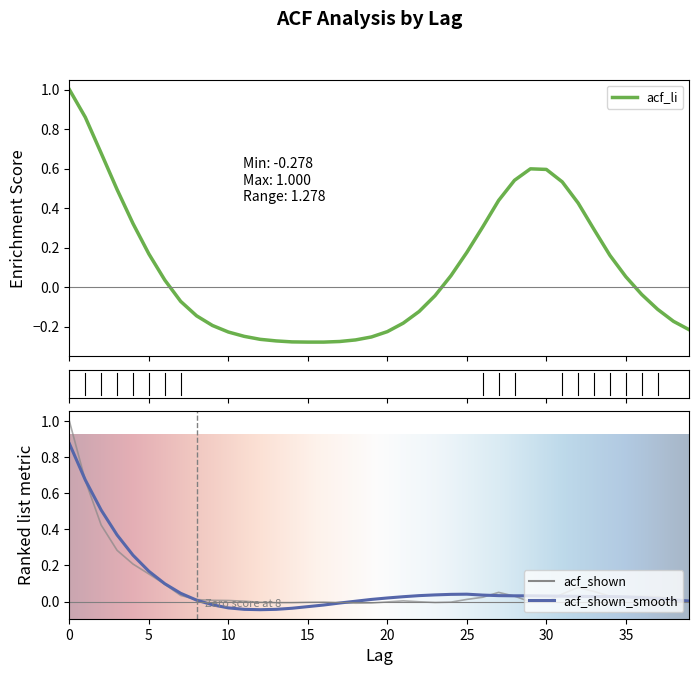

Reading left to right, list all the values displayed in this chart.

acf_li: 0=1.0	1=0.9	2=0.7	3=0.5	4=0.3	5=0.2	6=0.0	7=-0.1	8=-0.1	9=-0.2	10=-0.2	11=-0.2	12=-0.3	13=-0.3	14=-0.3	15=-0.3	16=-0.3	17=-0.3	18=-0.3	19=-0.3	20=-0.2	21=-0.2	22=-0.1	23=-0.0	24=0.1	25=0.2	26=0.3	27=0.4	28=0.5	29=0.6	30=0.6	31=0.5	32=0.4	33=0.3	34=0.2	35=0.1	36=-0.0	37=-0.1	38=-0.2	39=-0.2
acf_shown: 0=1.0	1=0.7	2=0.4	3=0.3	4=0.2	5=0.2	6=0.1	7=0.0	8=0.0	9=0.0	10=0.0	11=0.0	12=-0.0	13=-0.0	14=-0.0	15=-0.0	16=-0.0	17=-0.0	18=-0.0	19=-0.0	20=-0.0	21=0.0	22=-0.0	23=-0.0	24=-0.0	25=0.0	26=0.0	27=0.1	28=0.0	29=-0.0	30=-0.0	31=0.0	32=0.1	33=0.1	34=0.0	35=0.0	36=0.0	37=0.0	38=0.0	39=-0.0
acf_shown_smooth: 0=0.9	1=0.7	2=0.5	3=0.4	4=0.3	5=0.2	6=0.1	7=0.0	8=0.0	9=-0.0	10=-0.0	11=-0.0	12=-0.0	13=-0.0	14=-0.0	15=-0.0	16=-0.0	17=-0.0	18=0.0	19=0.0	20=0.0	21=0.0	22=0.0	23=0.0	24=0.0	25=0.0	26=0.0	27=0.0	28=0.0	29=0.0	30=0.0	31=0.0	32=0.0	33=0.0	34=0.0	35=0.0	36=0.0	37=0.0	38=0.0	39=0.0